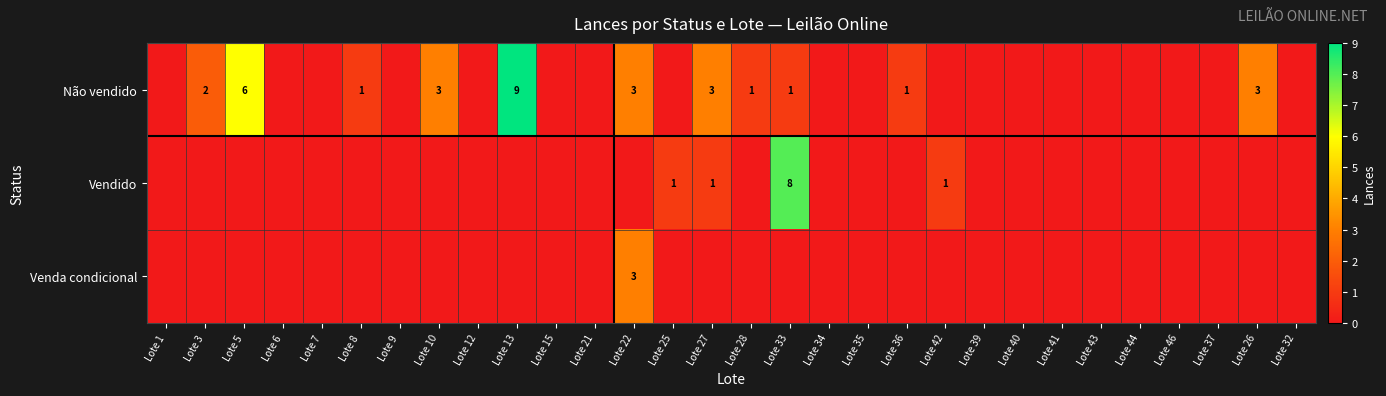

Is it true that Vendido equals 1 at Lote 27?

True